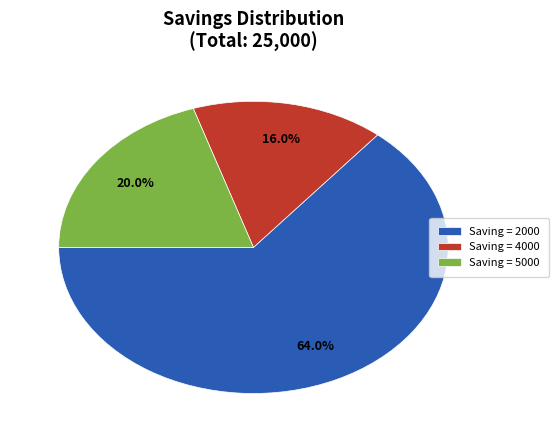

What is the largest slice in the pie chart?

Saving = 2000